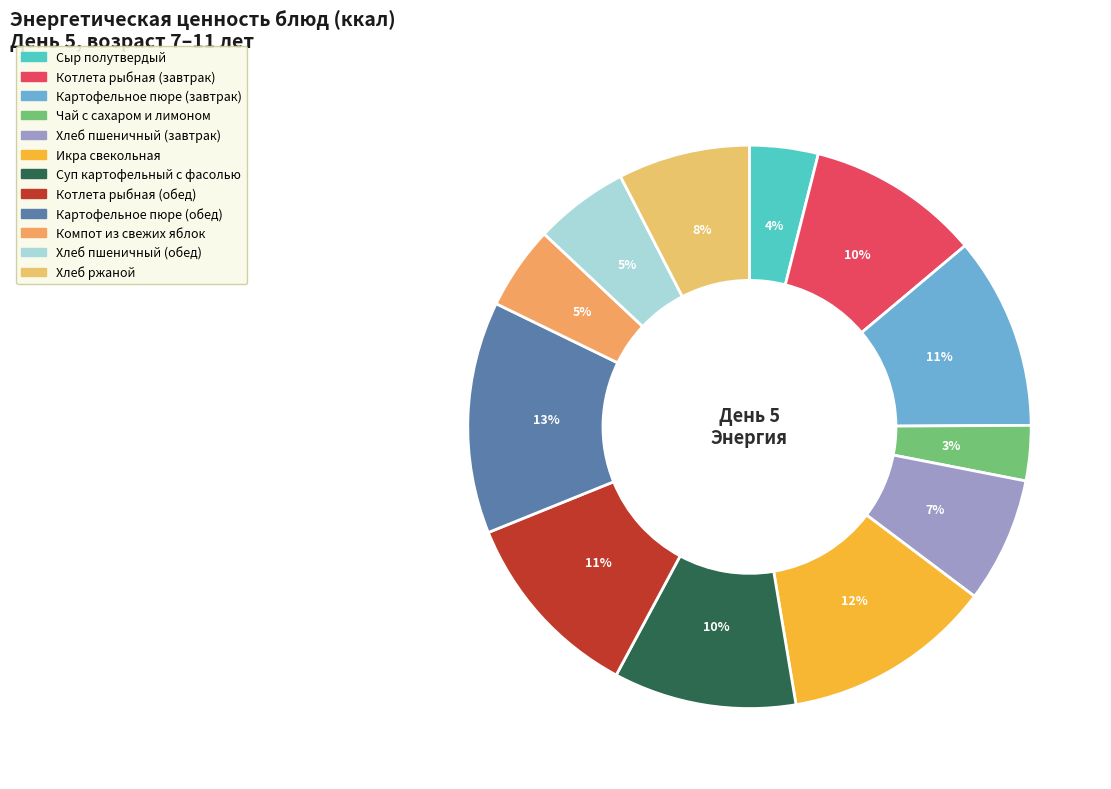

To the nearest percent, what is the average slice percentage?

8%